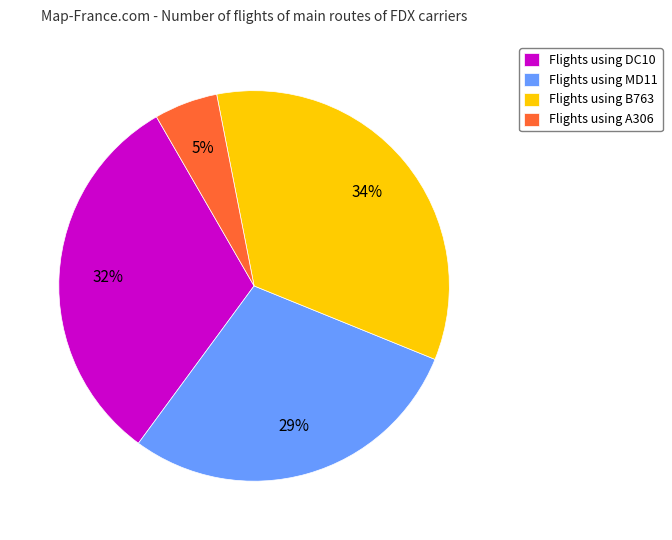

Is it true that Flights using B763 is 47% of the pie?

False